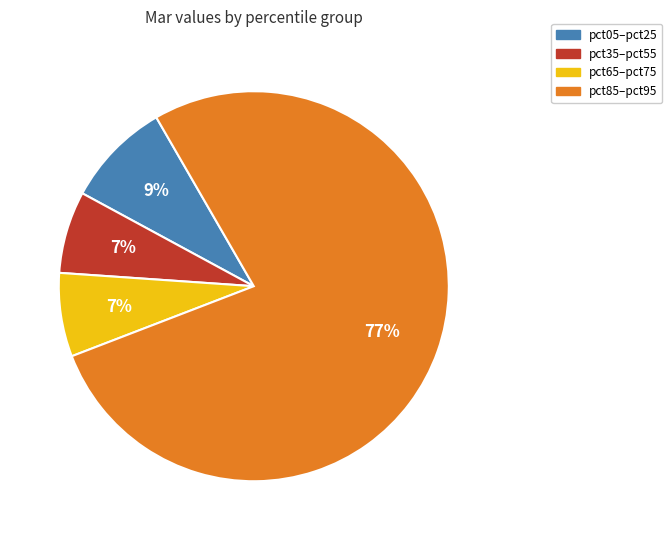

What is the ratio of the value at pct35–pct55 to the value at pct65–pct75?

1.0